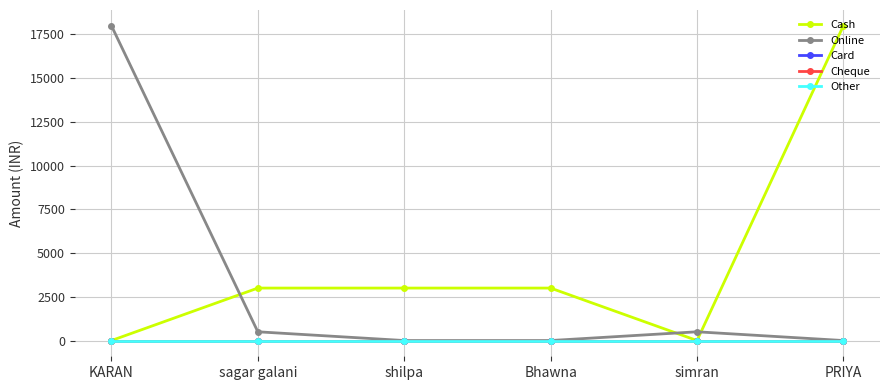

Which category has the lowest value in the Cash series?

KARAN